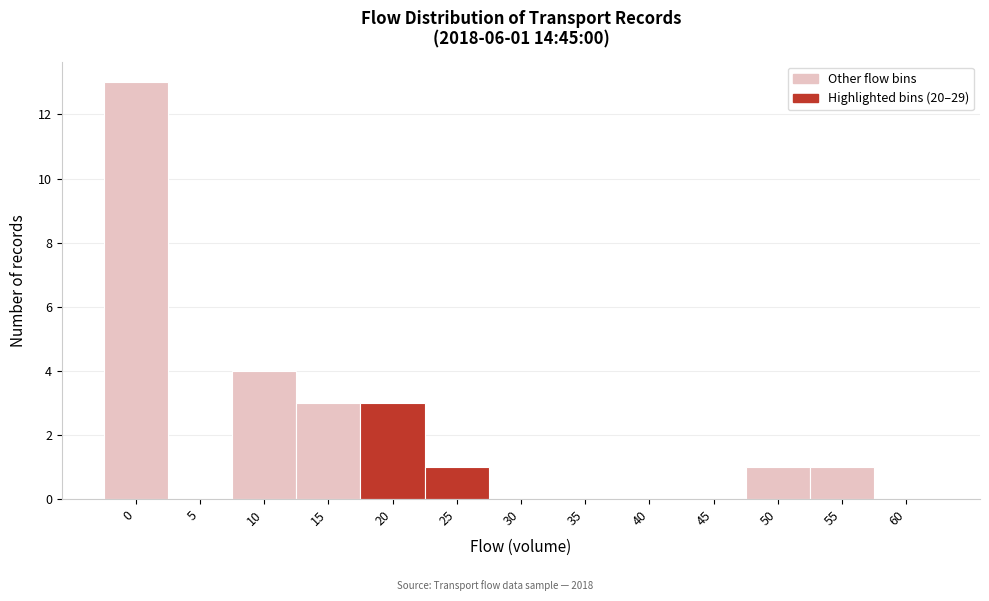

Reading left to right, extract all data points from this chart.

0=13	5=0	10=4	15=3	20=3	25=1	30=0	35=0	40=0	45=0	50=1	55=1	60=0